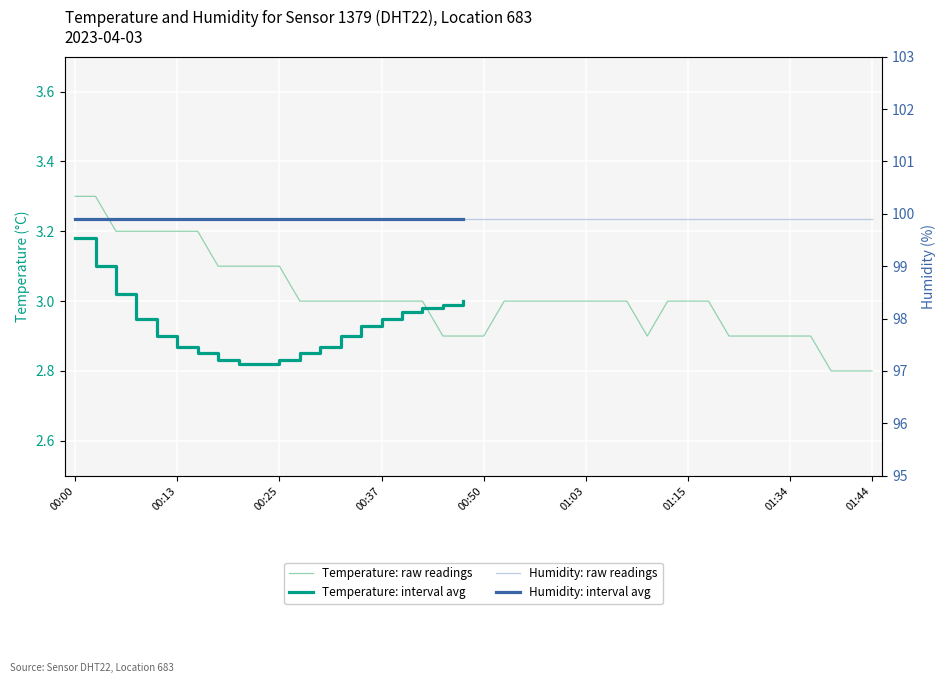

Count the number of values greater than 3.

11